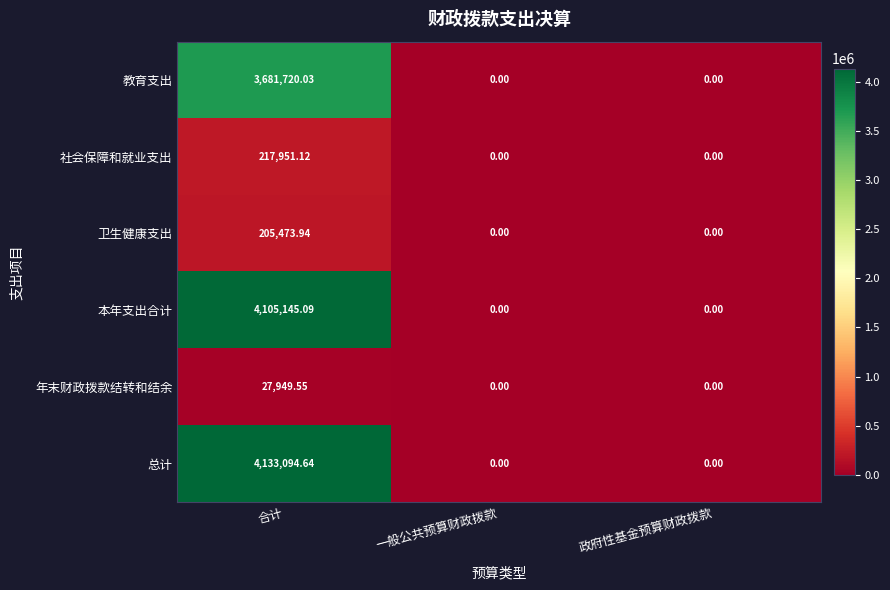

Which series has the largest total across all categories?

总计